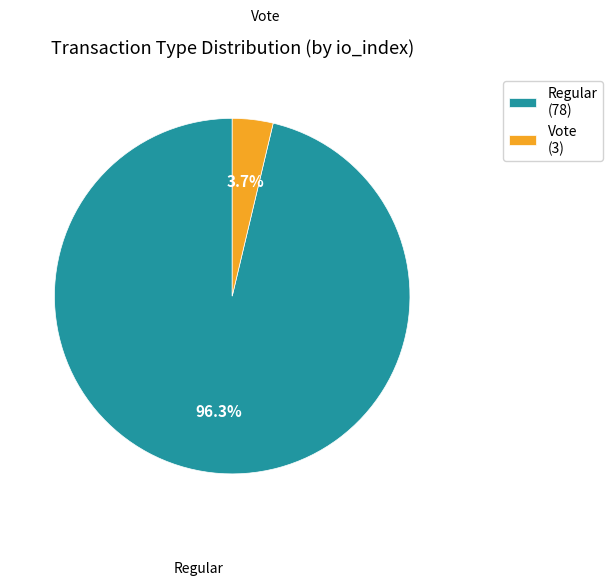

How many slices are in this pie chart?

2